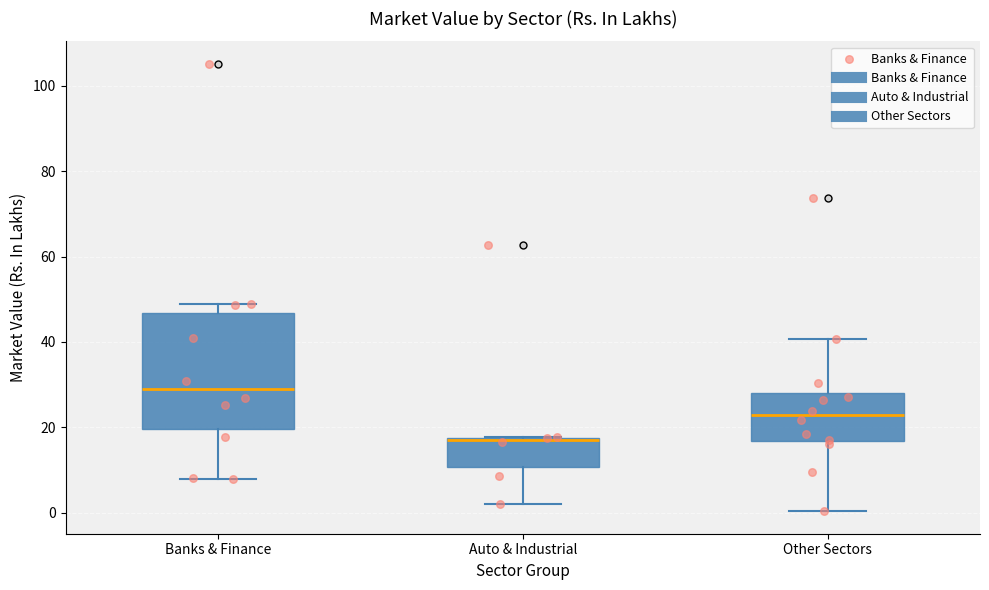

Which box has the highest median line?

Banks & Finance